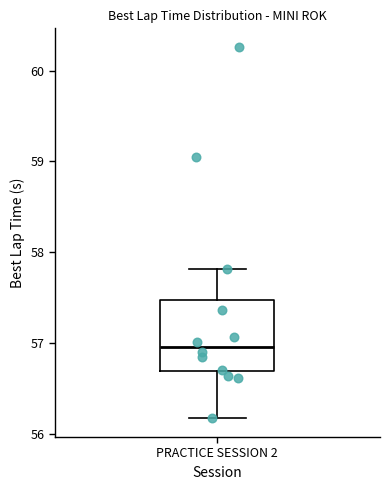

Transcribe this box plot: give where the median line is, the range the box spans, and where the two whiskers end, as read against the y-axis. The values are not printed on the chart, so give them approximately, as read against the axis.

median 57.0, box 56.7 to 57.5, whiskers 56.2 to 57.8